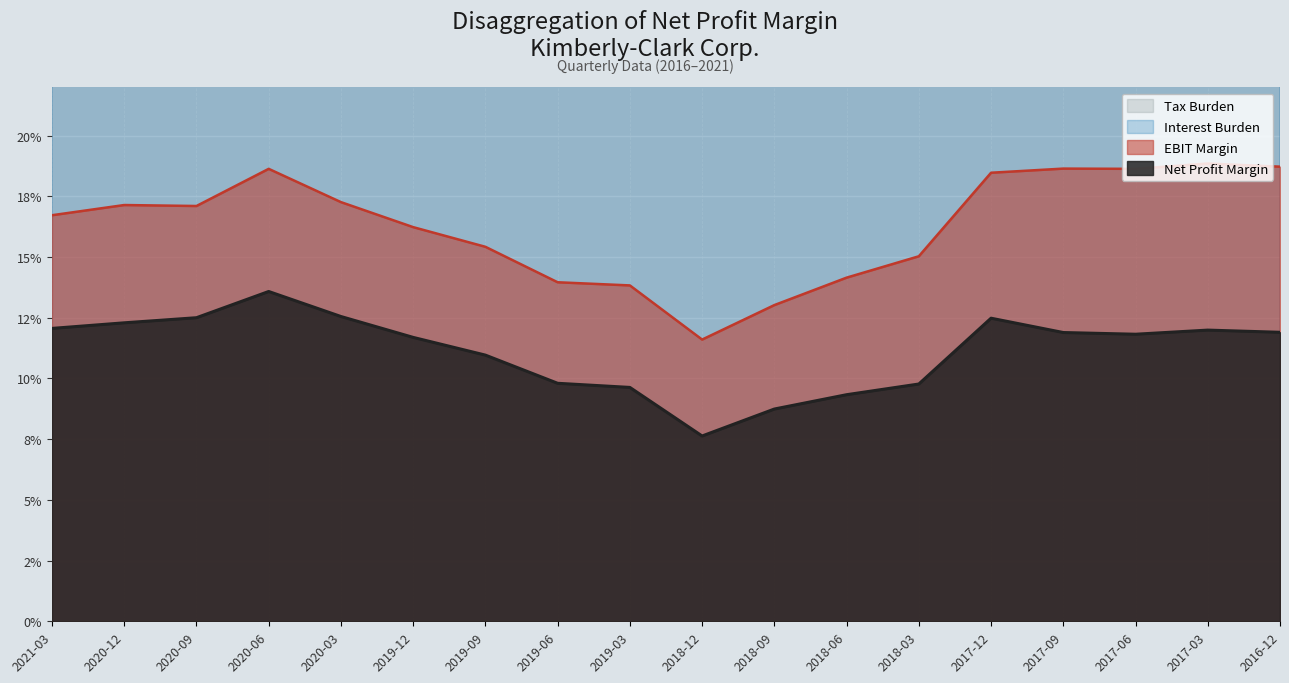

What is the lowest value of the Tax Burden series?

0.7